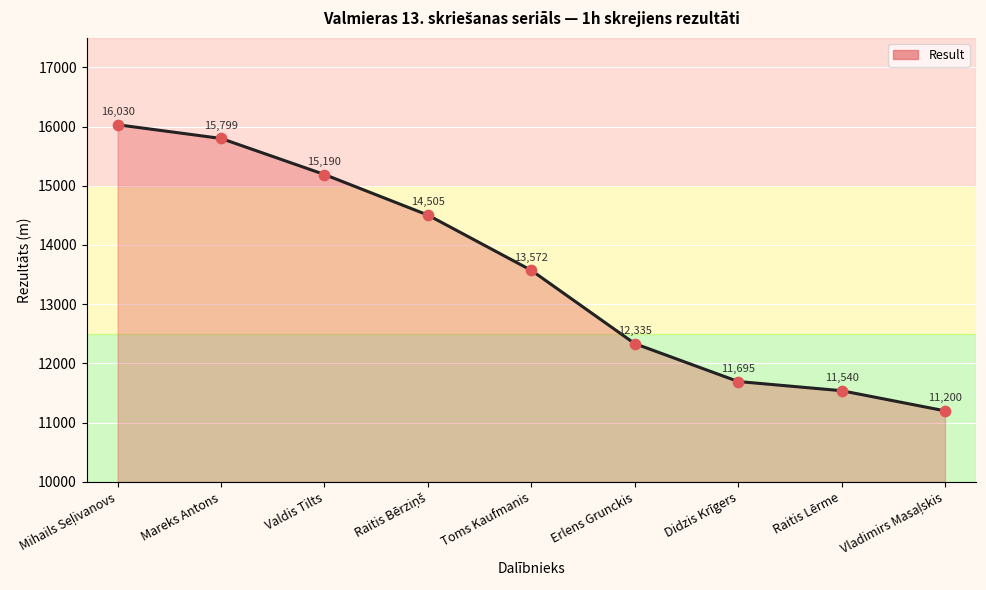

What is the change in value from Valdis Tilts to Erlens Grunckis?

-2855